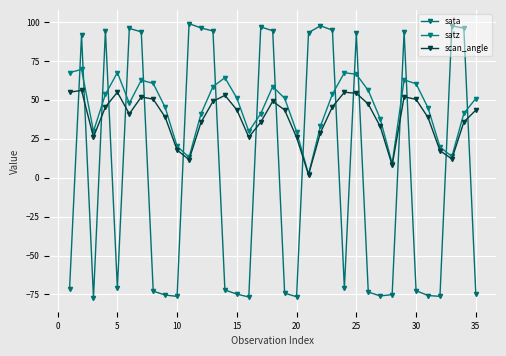

How many values in the satz series exceed 50?

18